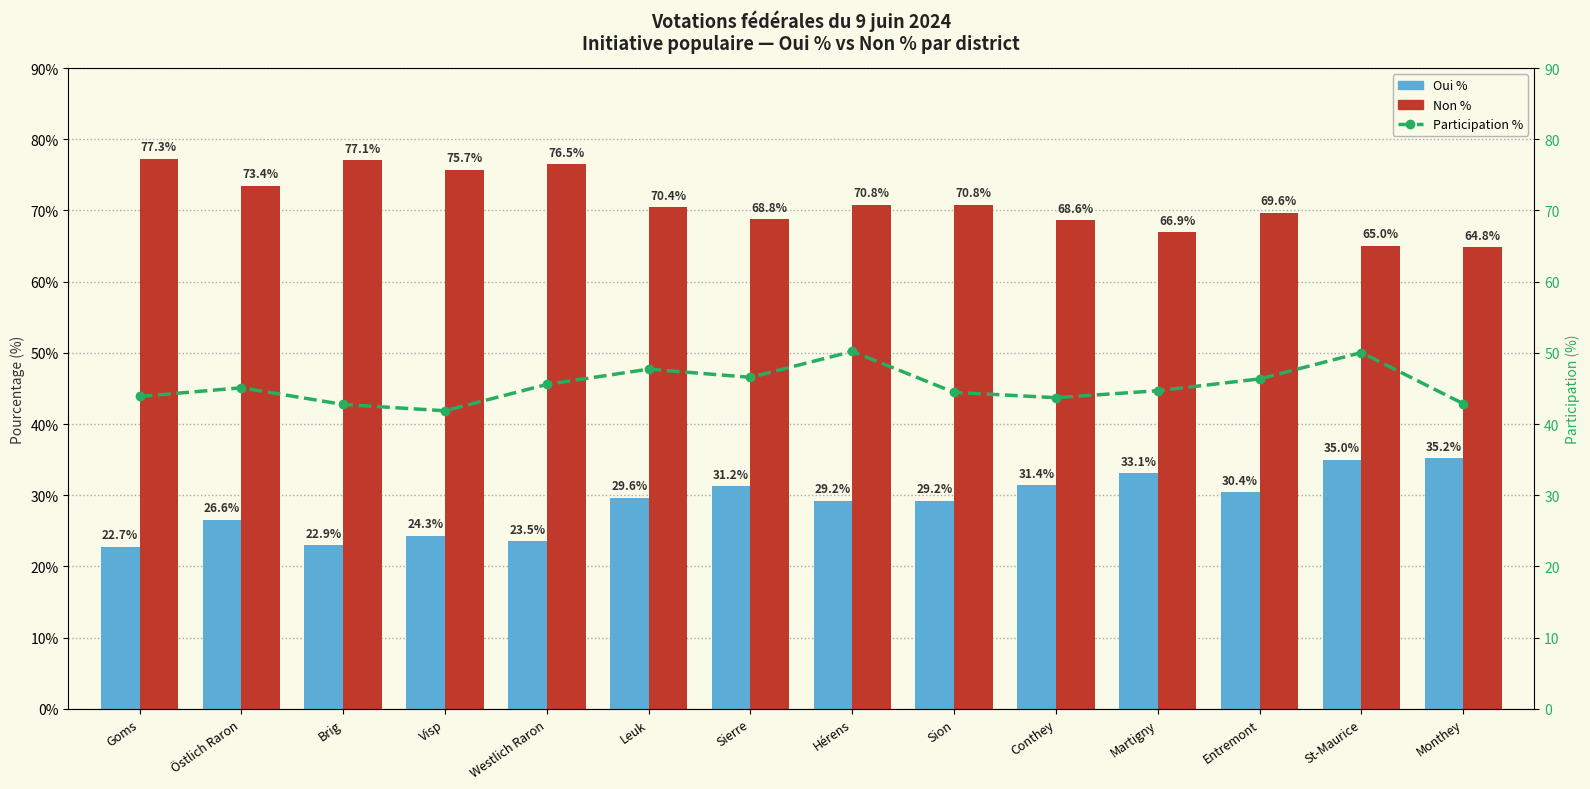

What is the average value of the Non % series?

71.1